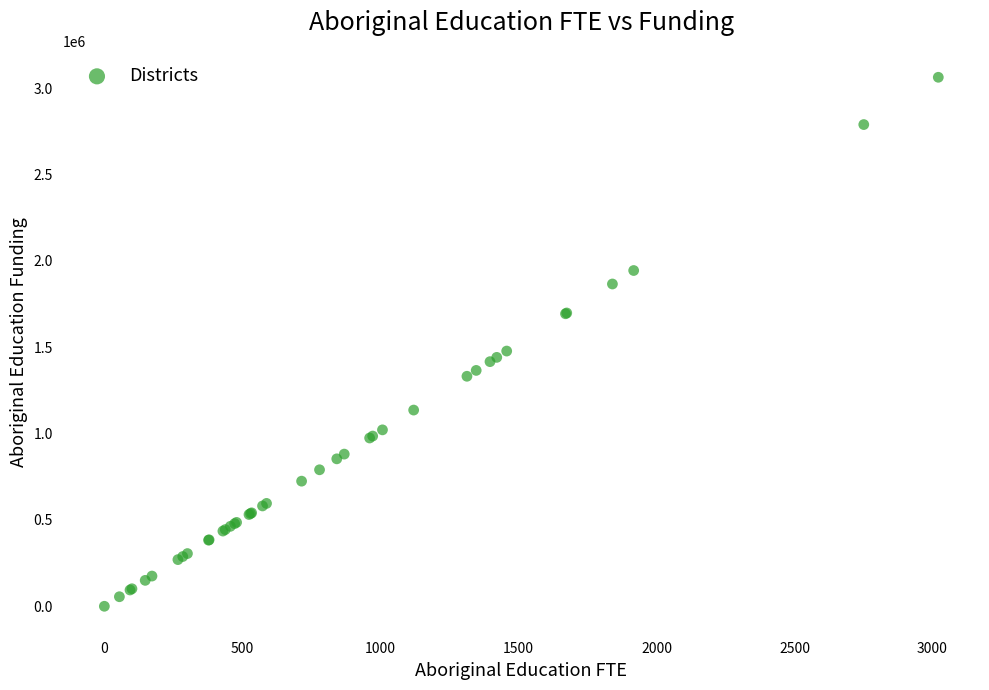

What Y value in the scatter plot is closest to 1531647?

1477905